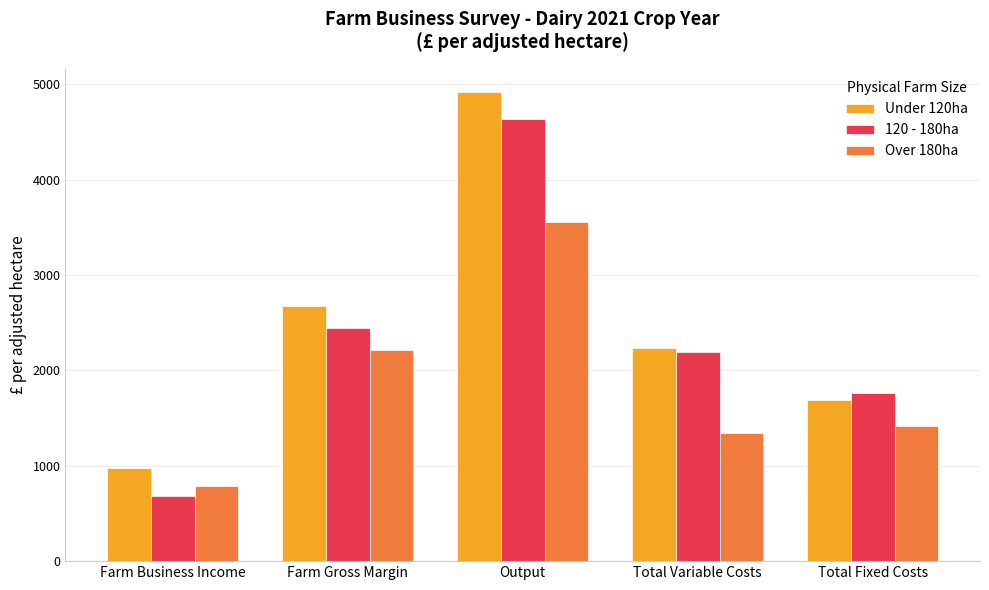

How many bars are there in total?

15